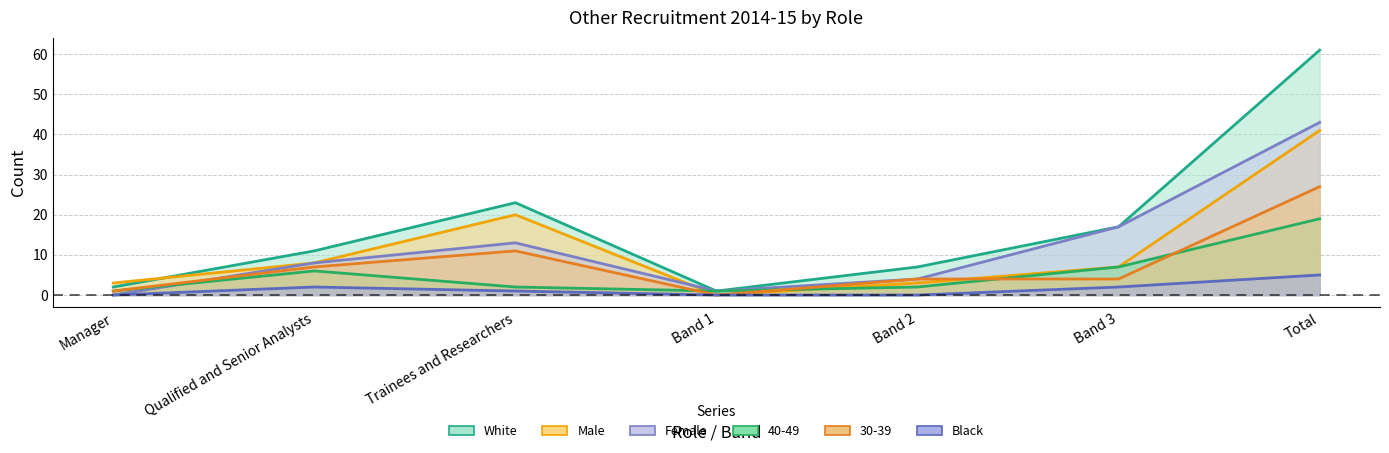

Where is 30-39 nearest to the value 13?

Trainees and Researchers